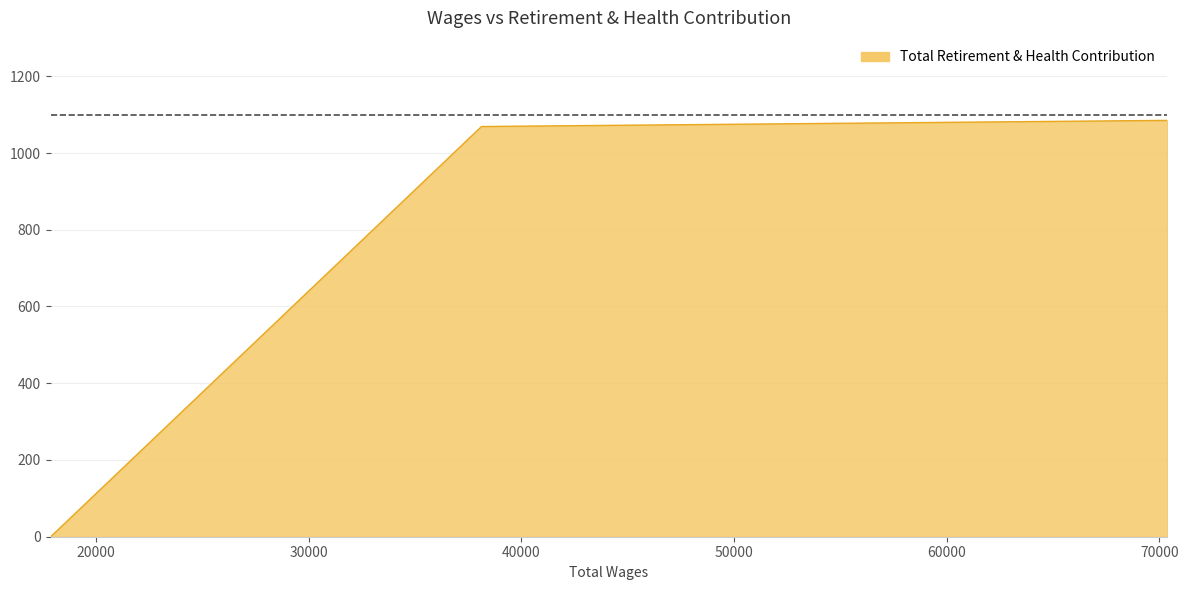

Reading left to right, transcribe all the data shown in this chart.

70371.0=1085	38132.0=1069	17881.0=0